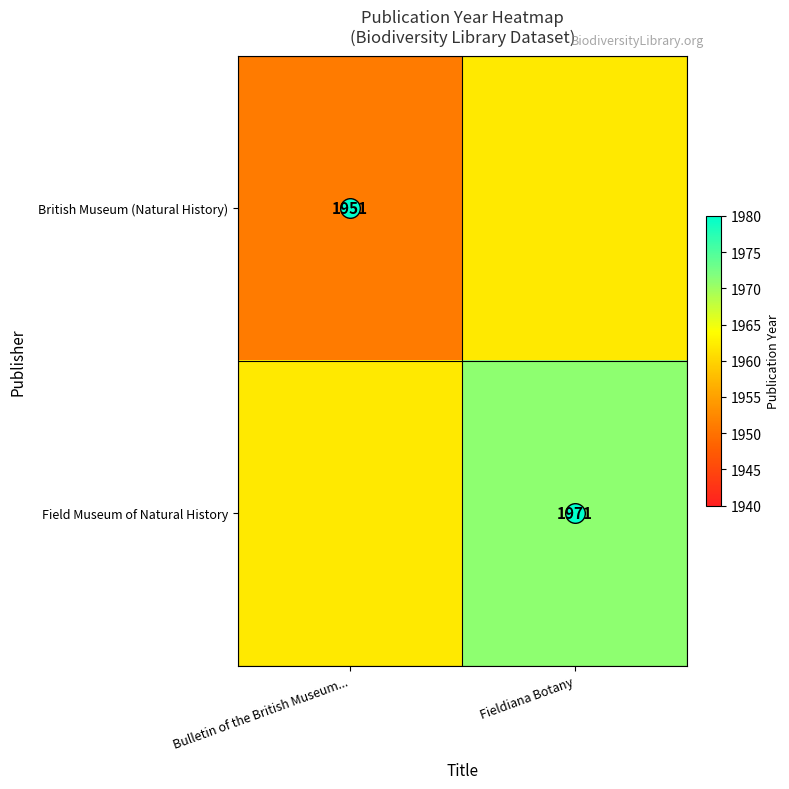

Which series changed the most between Bulletin of the British Museum... and Fieldiana Botany?

British Museum (Natural History)